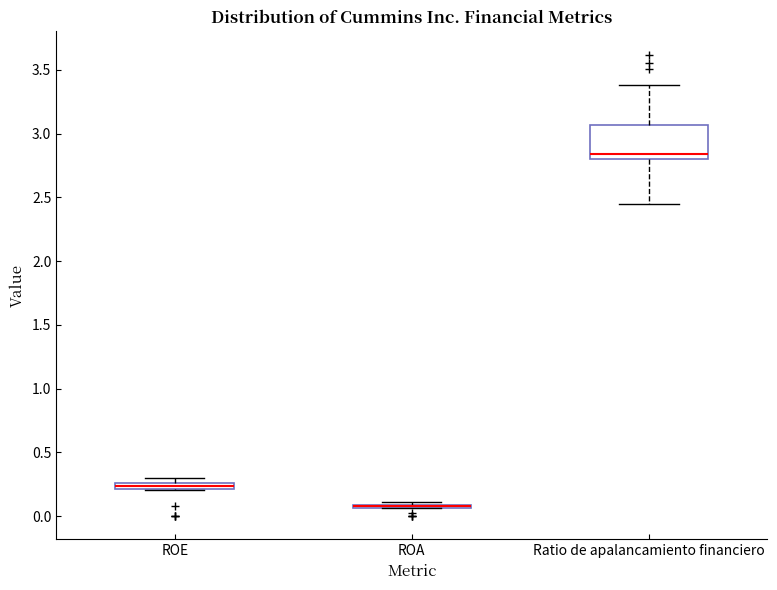

Comparing the boxes themselves (not the whiskers), which one is the tallest?

Ratio de apalancamiento financiero